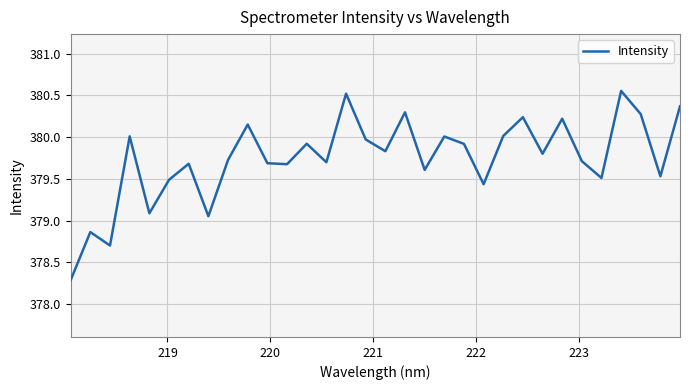

Count the number of values greater than 379.

29